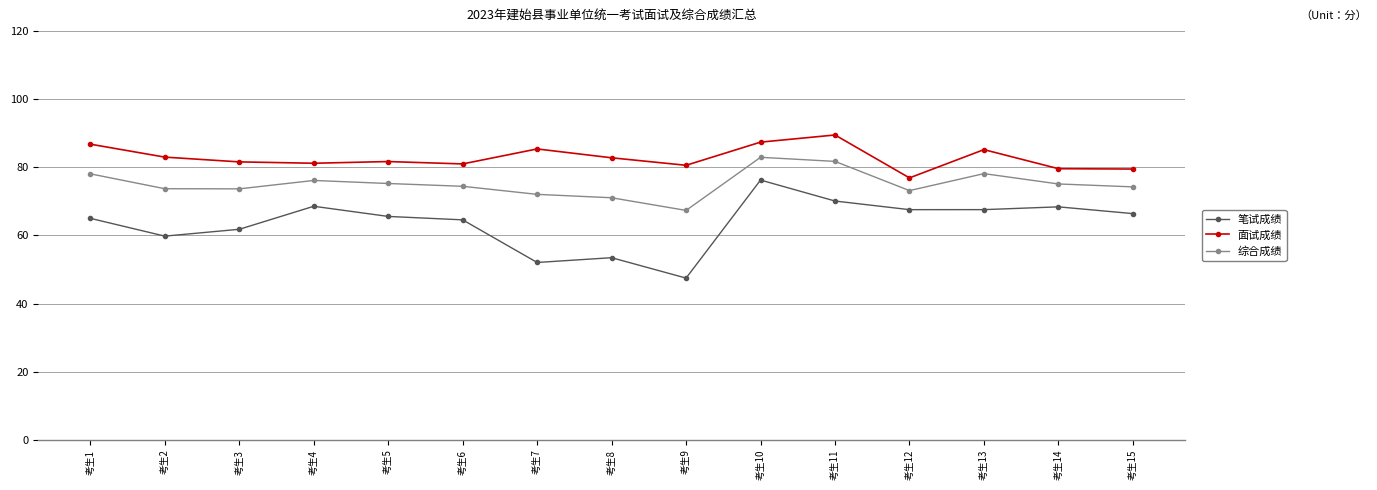

How many series are shown in this chart?

3